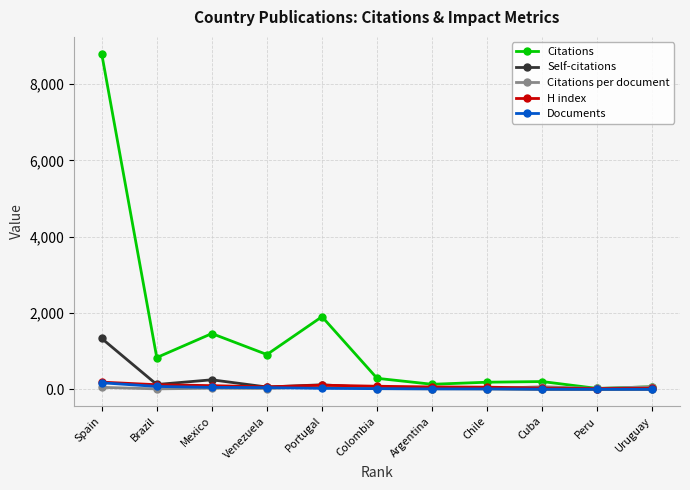

What is the difference between the highest and lowest values at Spain?

8744.6